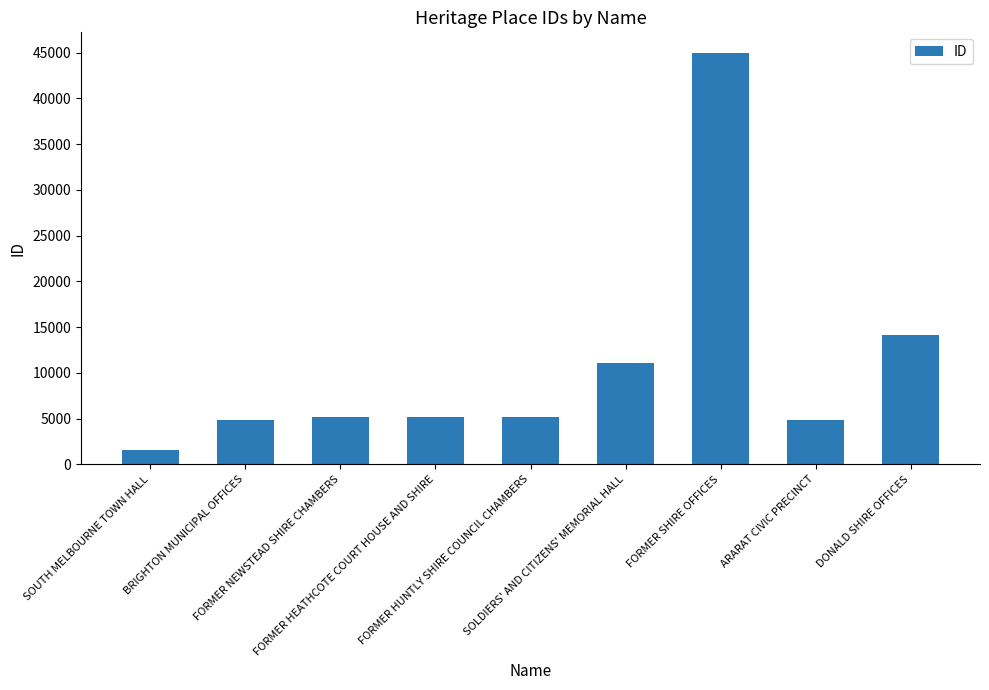

Approximately how many times larger is the value at DONALD SHIRE OFFICES compared to SOLDIERS' AND CITIZENS' MEMORIAL HALL?

1.3